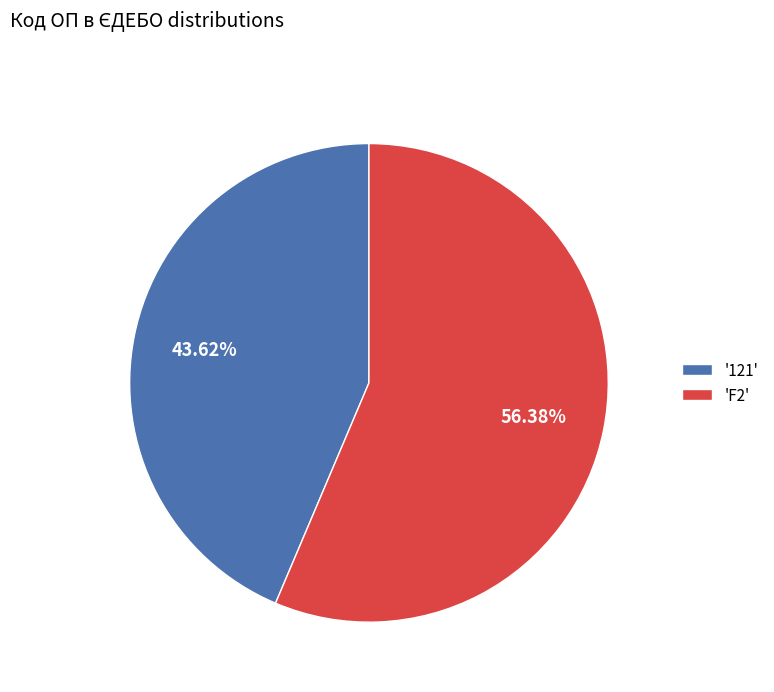

Rank the categories by value from lowest to highest.

'121', 'F2'